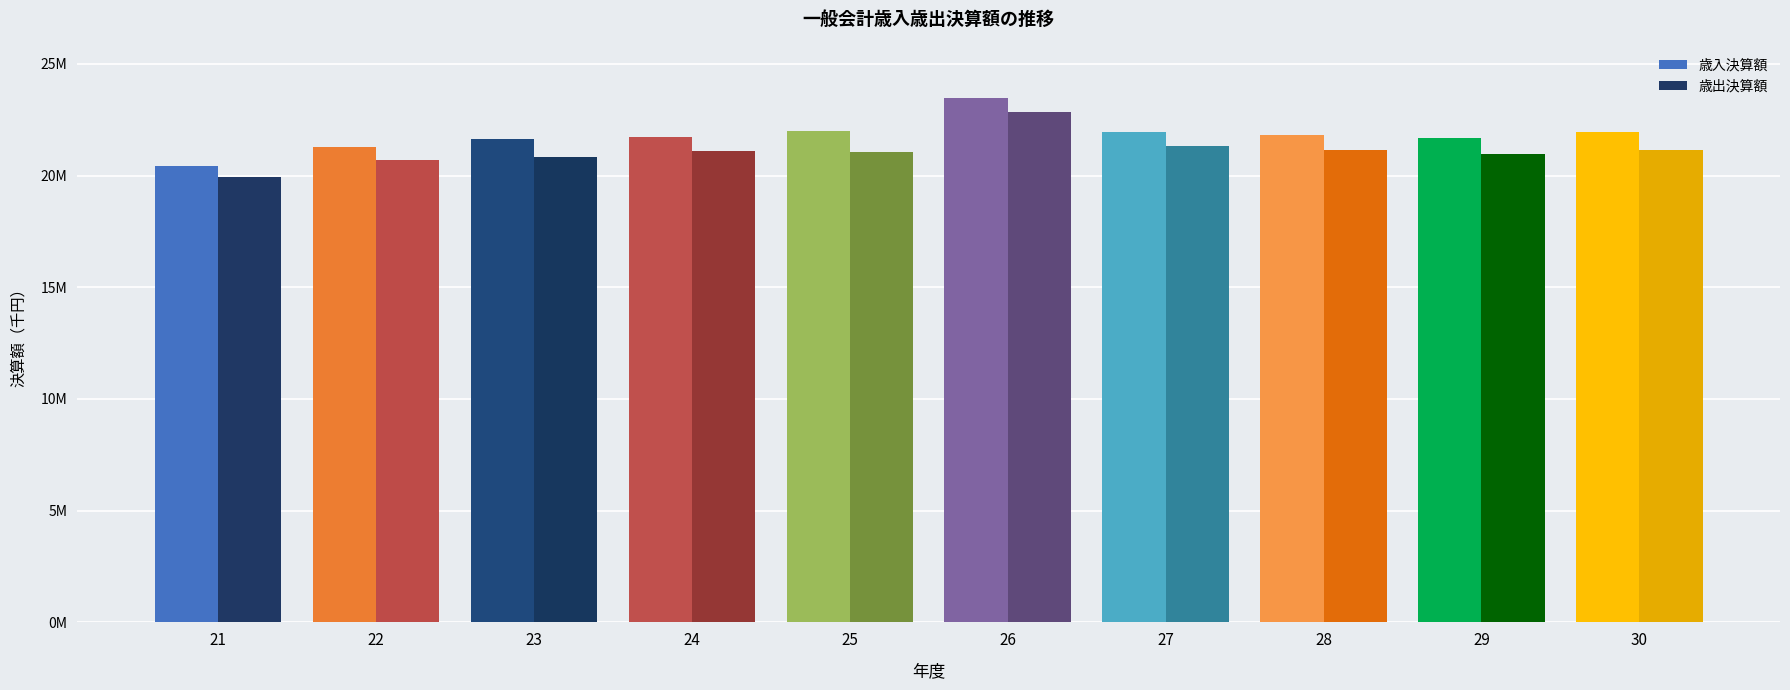

How many data points in 歳出決算額 are above 21119733?

4